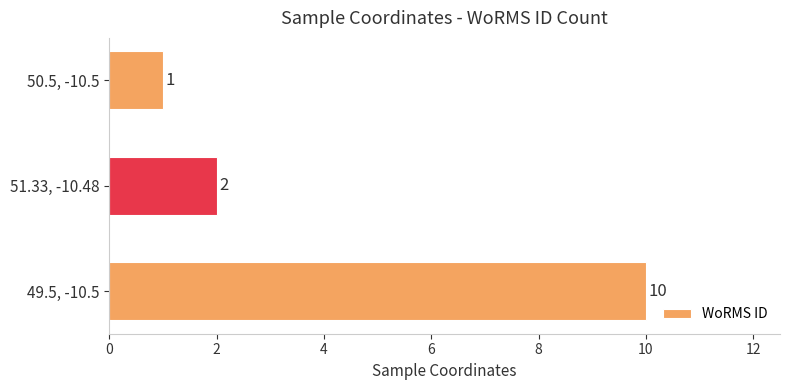

How many values are below 2?

1